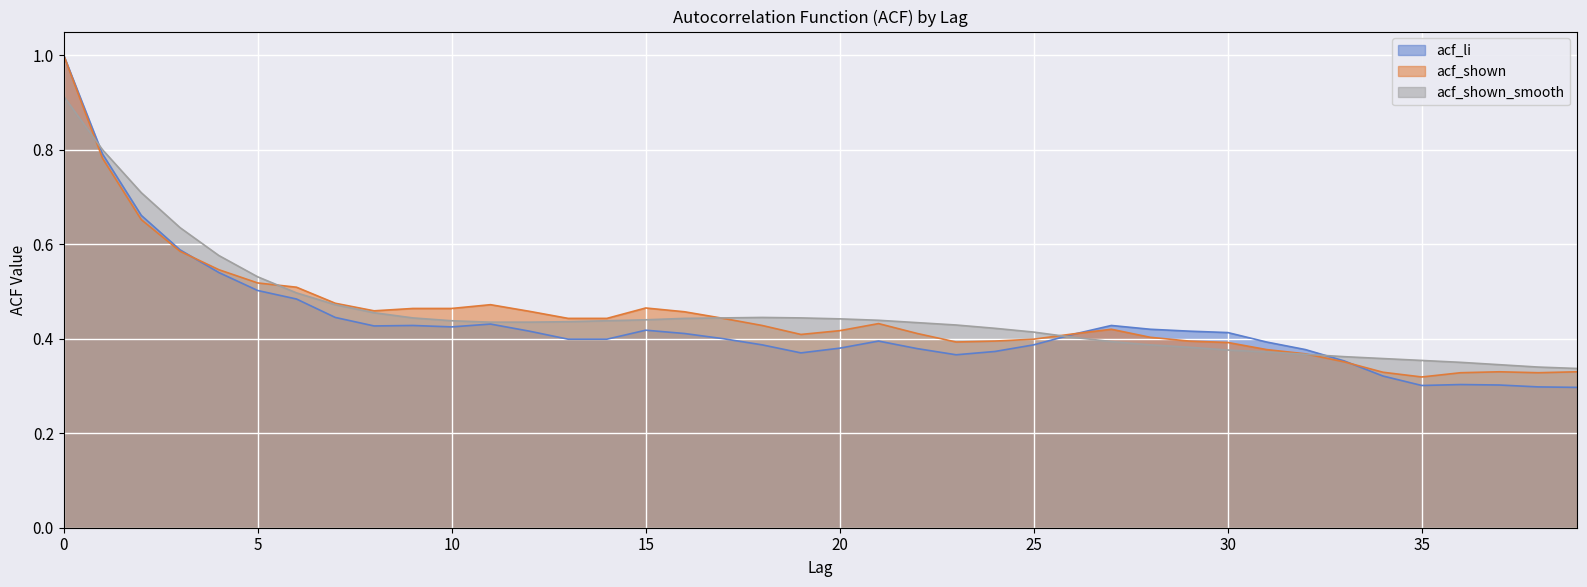

Reading right to left, extract all data points from this chart.

acf_li: 39=0.3	38=0.3	37=0.3	36=0.3	35=0.3	34=0.3	33=0.4	32=0.4	31=0.4	30=0.4	29=0.4	28=0.4	27=0.4	26=0.4	25=0.4	24=0.4	23=0.4	22=0.4	21=0.4	20=0.4	19=0.4	18=0.4	17=0.4	16=0.4	15=0.4	14=0.4	13=0.4	12=0.4	11=0.4	10=0.4	9=0.4	8=0.4	7=0.4	6=0.5	5=0.5	4=0.5	3=0.6	2=0.7	1=0.8	0=1.0
acf_shown: 39=0.3	38=0.3	37=0.3	36=0.3	35=0.3	34=0.3	33=0.4	32=0.4	31=0.4	30=0.4	29=0.4	28=0.4	27=0.4	26=0.4	25=0.4	24=0.4	23=0.4	22=0.4	21=0.4	20=0.4	19=0.4	18=0.4	17=0.4	16=0.5	15=0.5	14=0.4	13=0.4	12=0.5	11=0.5	10=0.5	9=0.5	8=0.5	7=0.5	6=0.5	5=0.5	4=0.5	3=0.6	2=0.7	1=0.8	0=1.0
acf_shown_smooth: 39=0.3	38=0.3	37=0.3	36=0.3	35=0.4	34=0.4	33=0.4	32=0.4	31=0.4	30=0.4	29=0.4	28=0.4	27=0.4	26=0.4	25=0.4	24=0.4	23=0.4	22=0.4	21=0.4	20=0.4	19=0.4	18=0.4	17=0.4	16=0.4	15=0.4	14=0.4	13=0.4	12=0.4	11=0.4	10=0.4	9=0.4	8=0.5	7=0.5	6=0.5	5=0.5	4=0.6	3=0.6	2=0.7	1=0.8	0=0.9